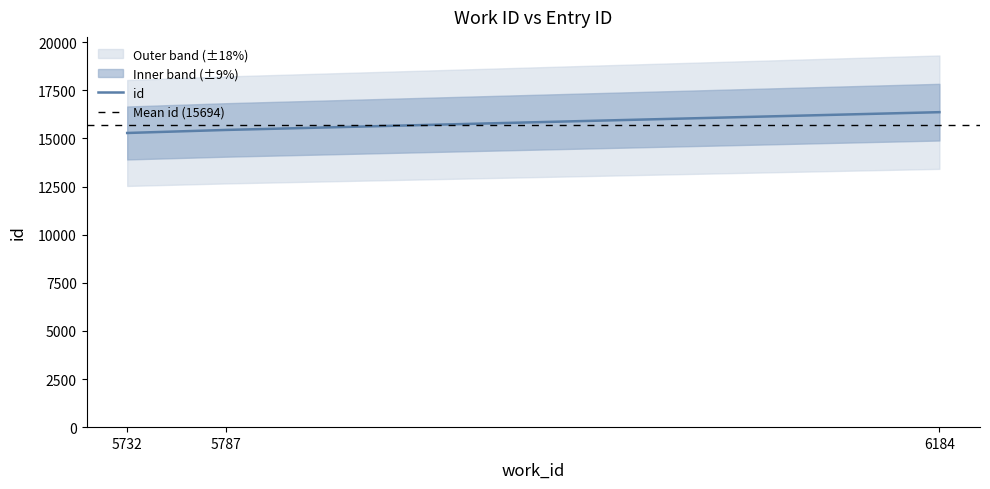

Which label corresponds to the largest value in the chart?

6184